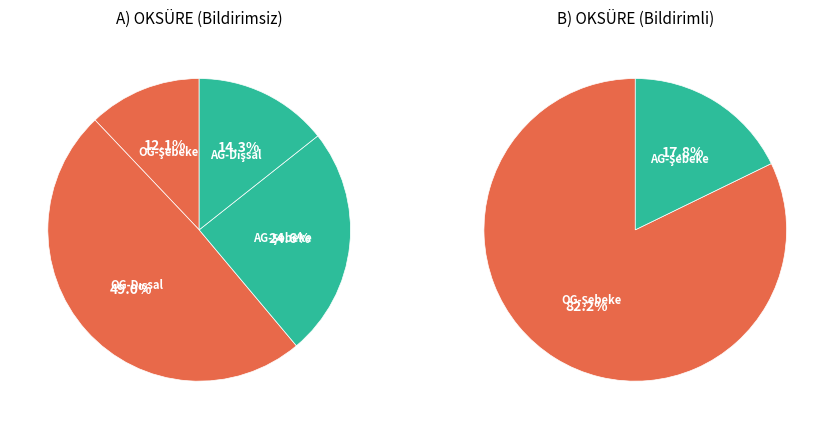

Approximately how many times larger is the value at Dağıtım-AG Şebeke işletmecisi compared to Dağıtım-AG Dışsal?

1.7